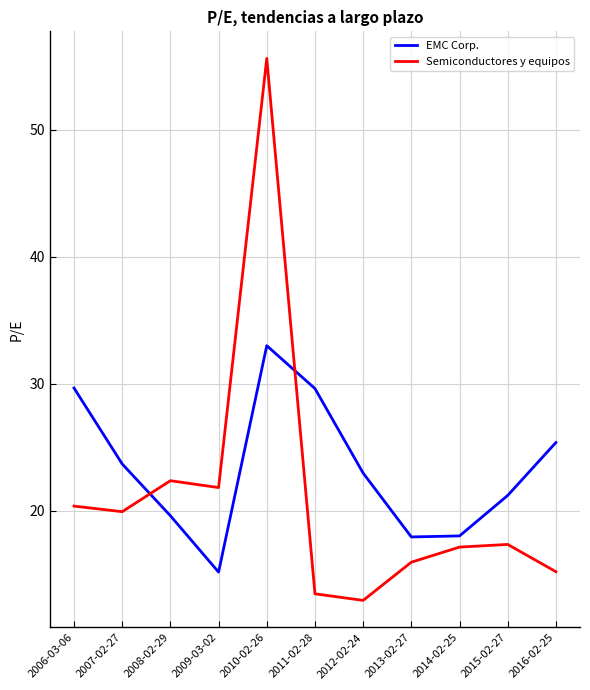

What position from the left is 2011-02-28?

6